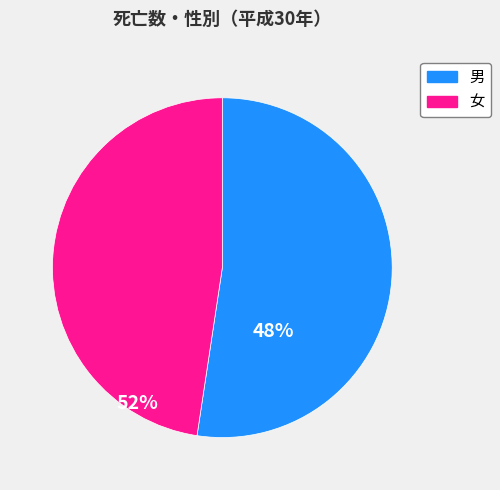

Combined, do 女 and 男 account for over 50%?

Yes